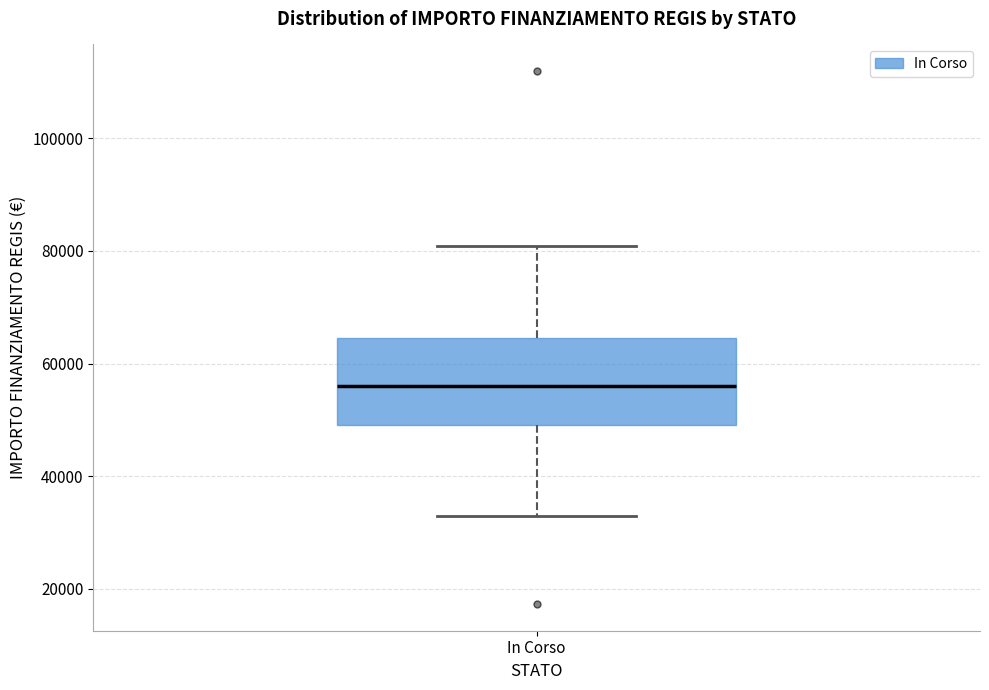

Transcribe this box plot: give where the median line is, the range the box spans, and where the two whiskers end, as read against the y-axis. The values are not printed on the chart, so give them approximately, as read against the axis.

median 56000, box 50000 to 64000, whiskers 32000 to 80000